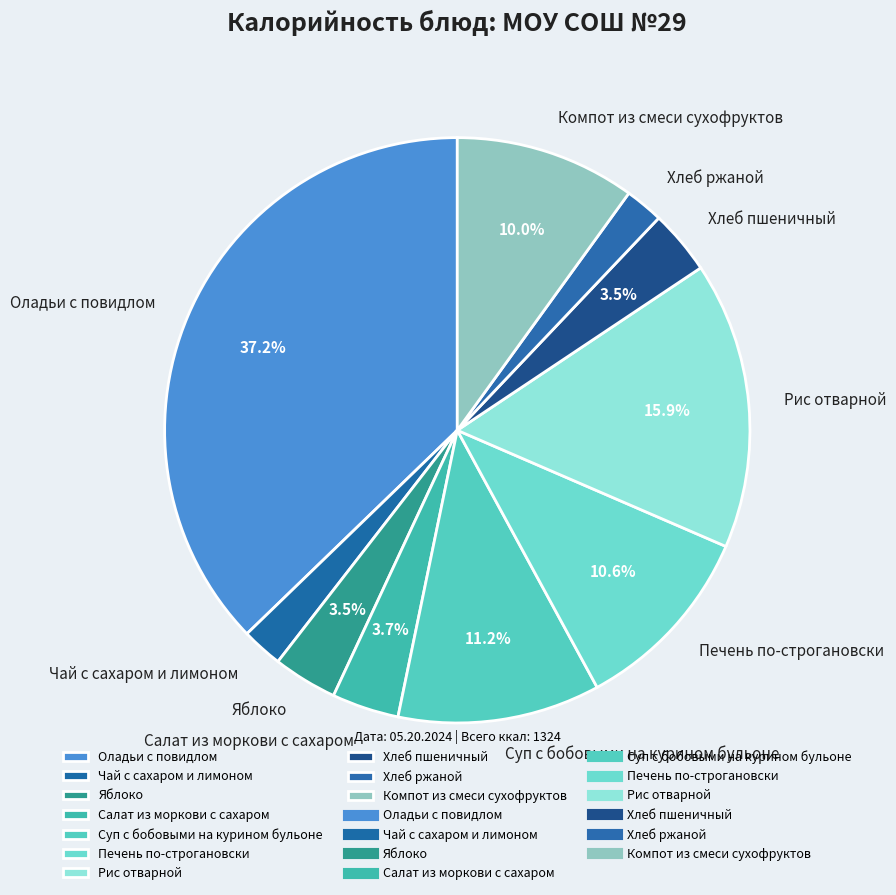

To the nearest percent, what is the average slice percentage?

10%